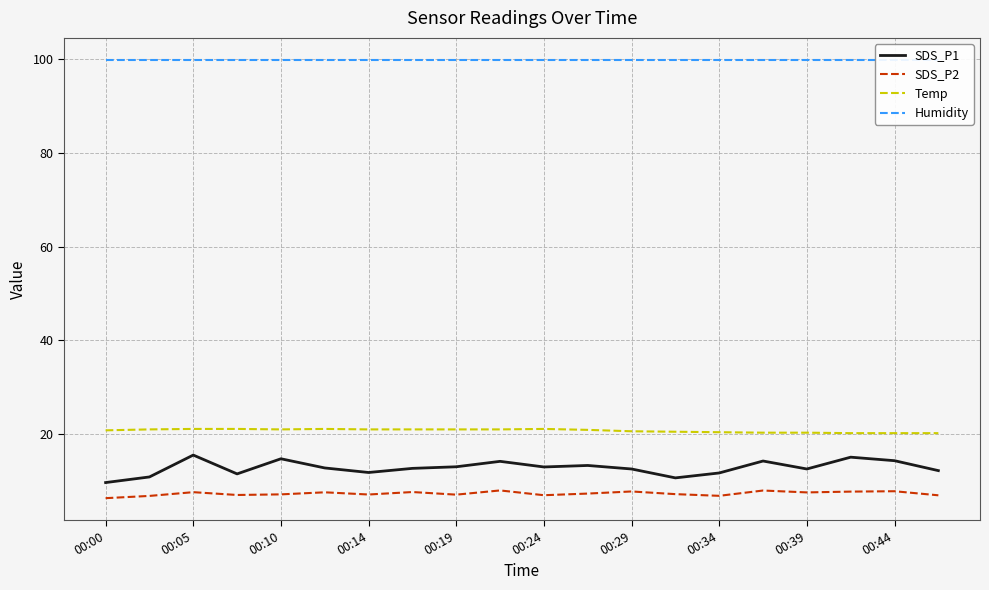

The SDS_P2 series shows 12.4 at 00:10. True or false?

False